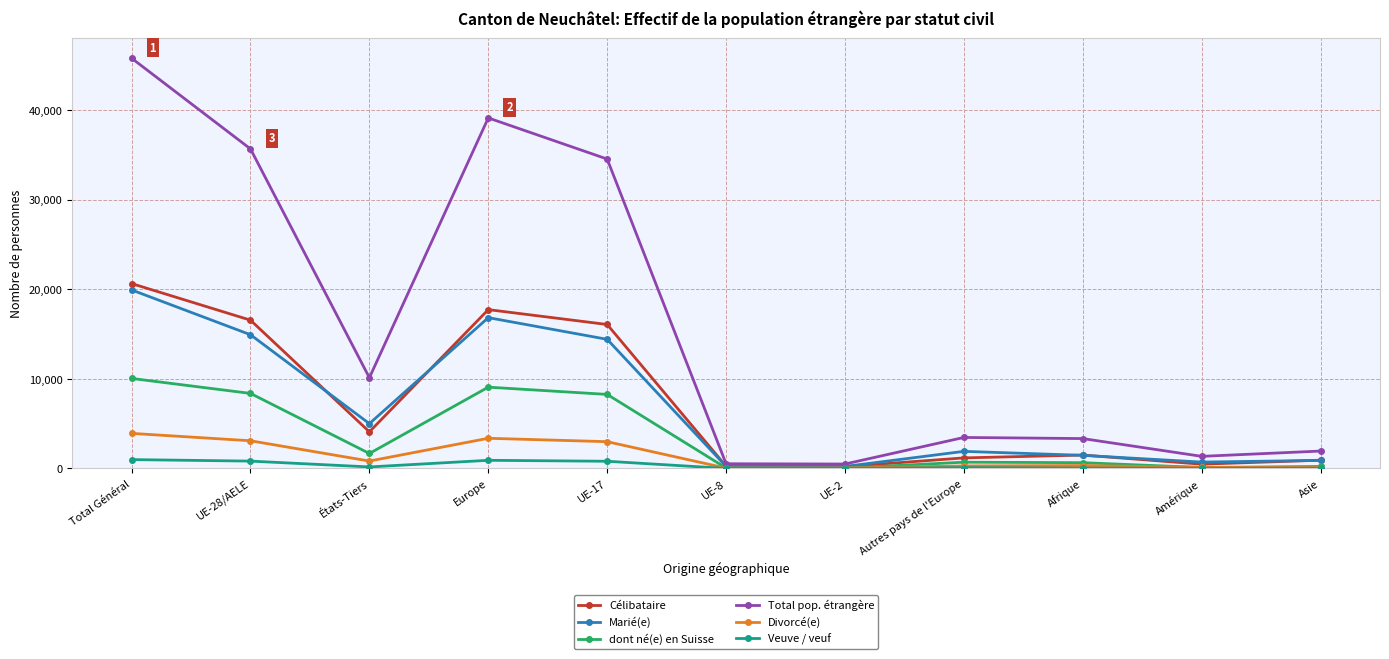

True or false: Célibataire has more than 2 points higher than both neighbors.

False